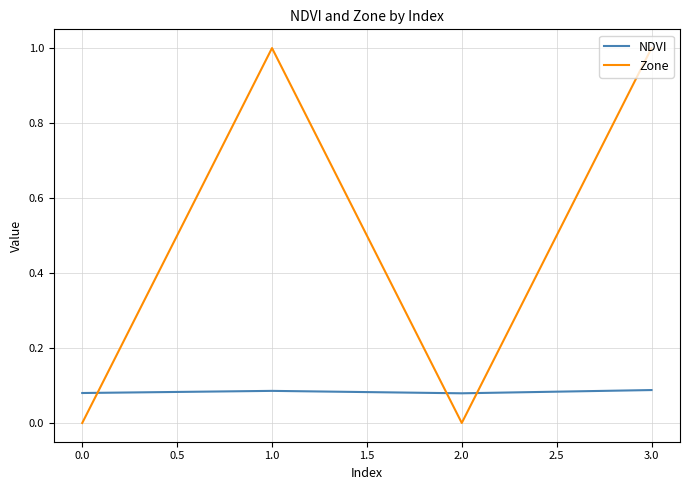

What is the difference between the second highest and second lowest values in the Zone series?

1.0